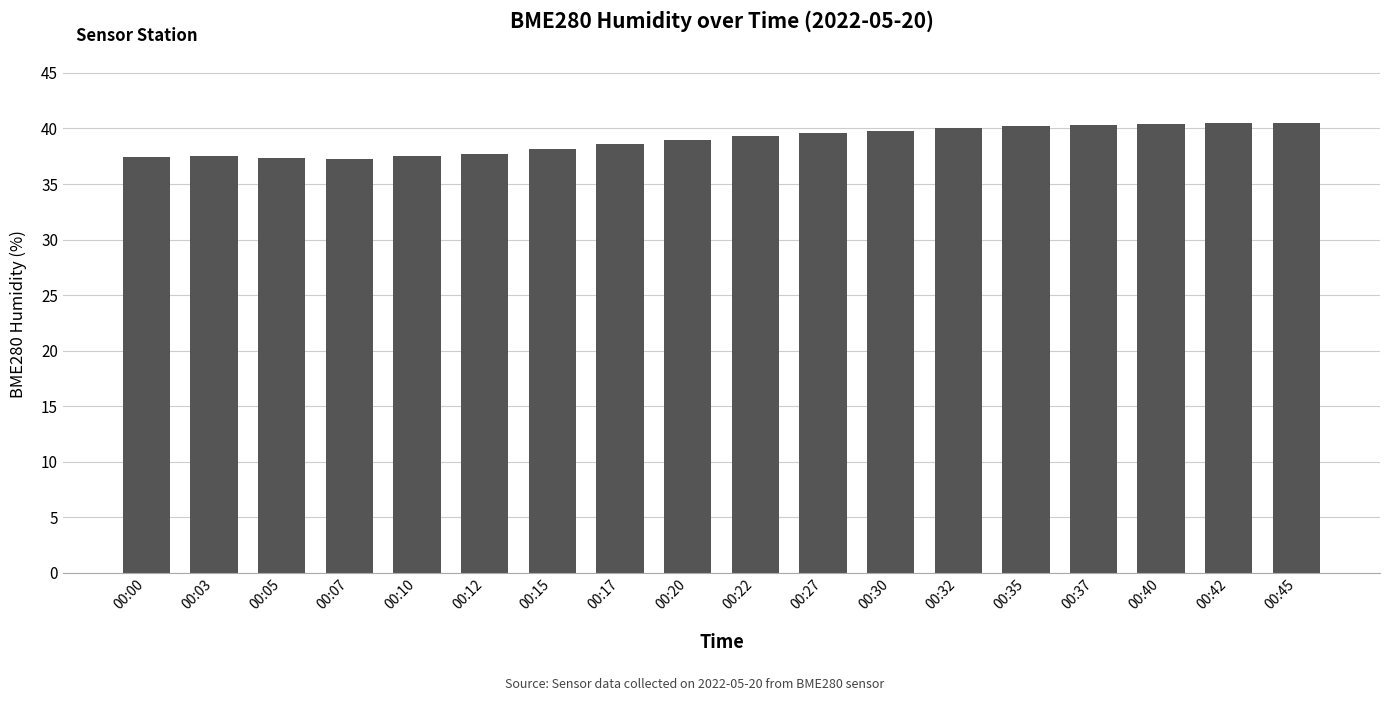

What is the maximum value shown in the chart?

40.5